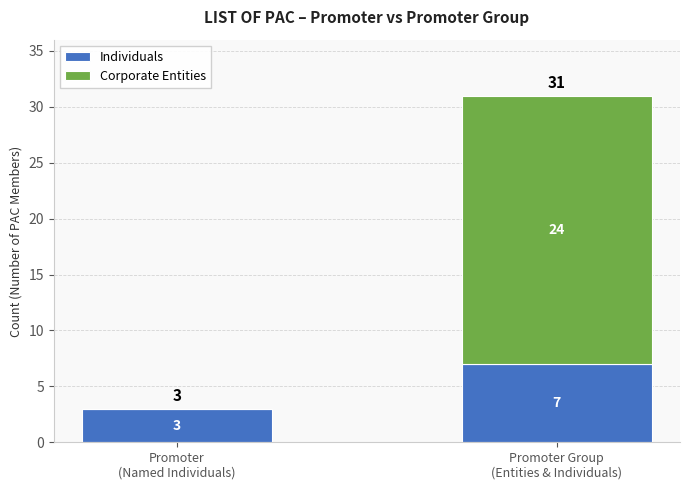

What is the highest value of the Individuals series?

7